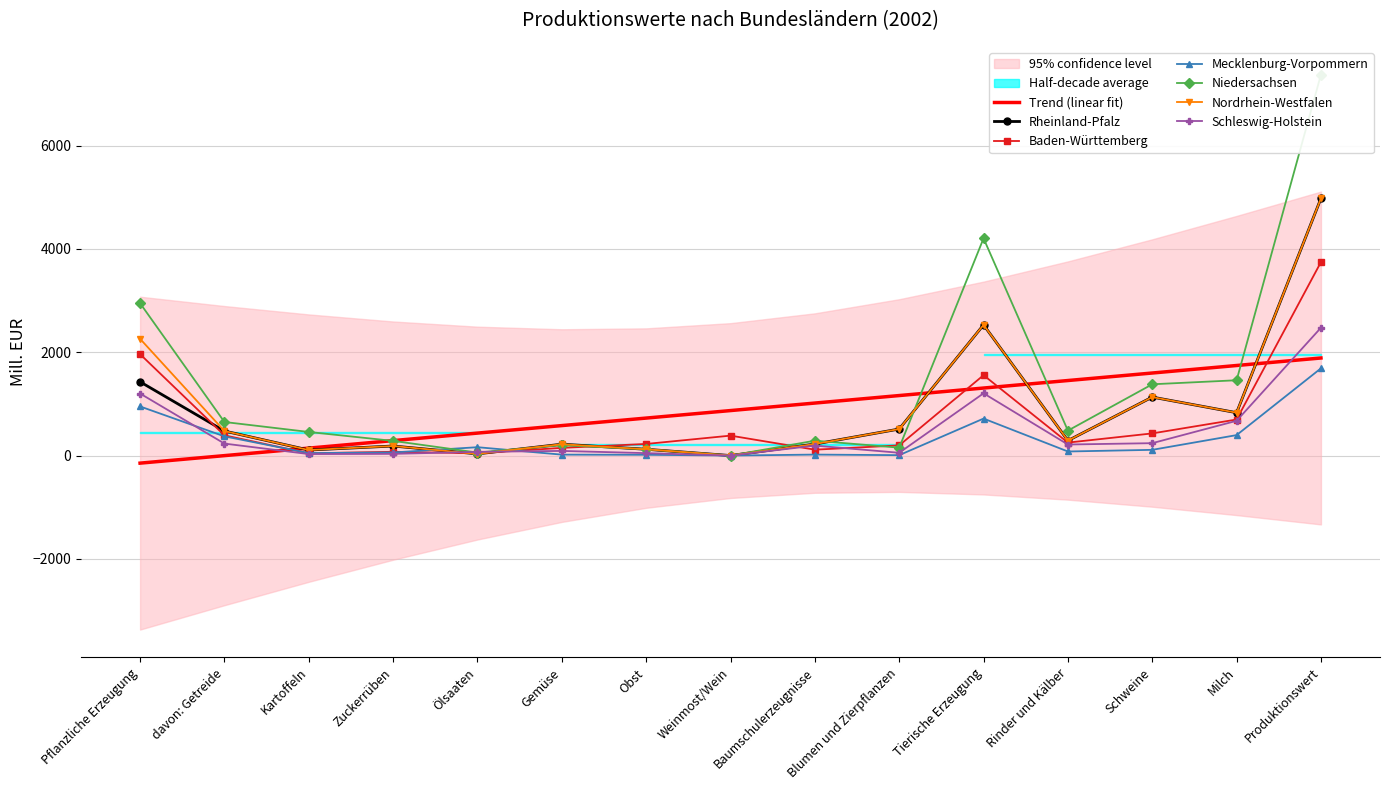

After their last crossing, which series has the higher values: Niedersachsen or Schleswig-Holstein?

Niedersachsen